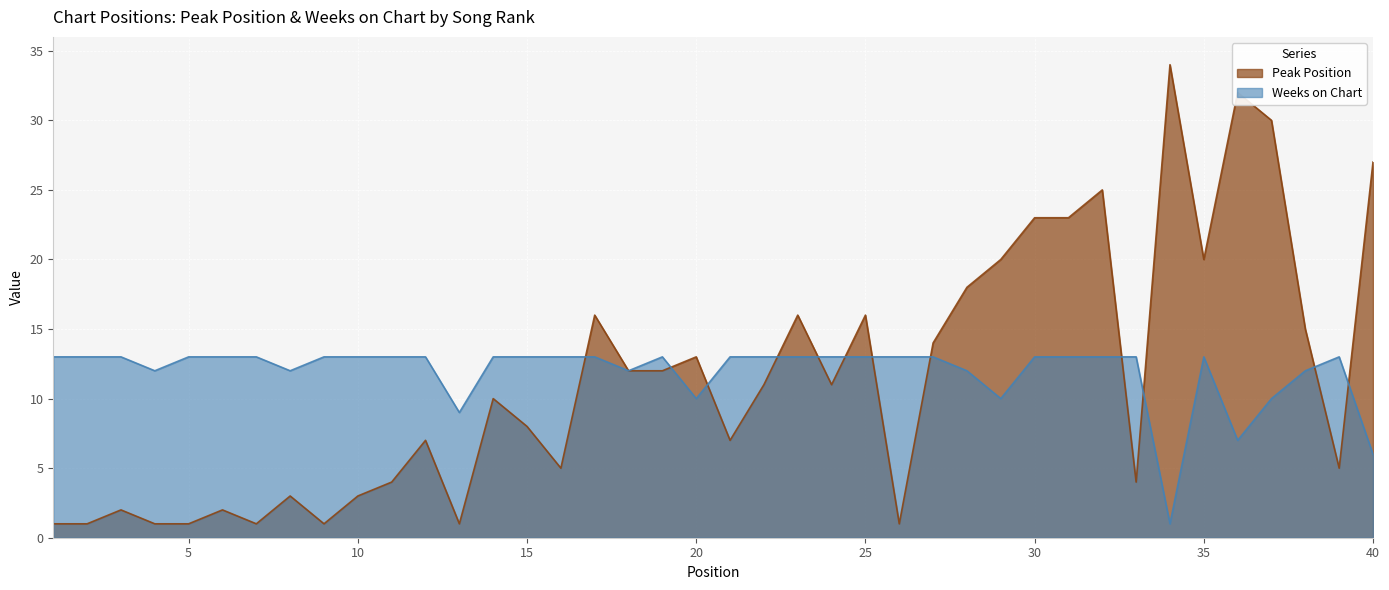

After their last crossing, which series has the higher values: Weeks on Chart or Peak Position?

Peak Position